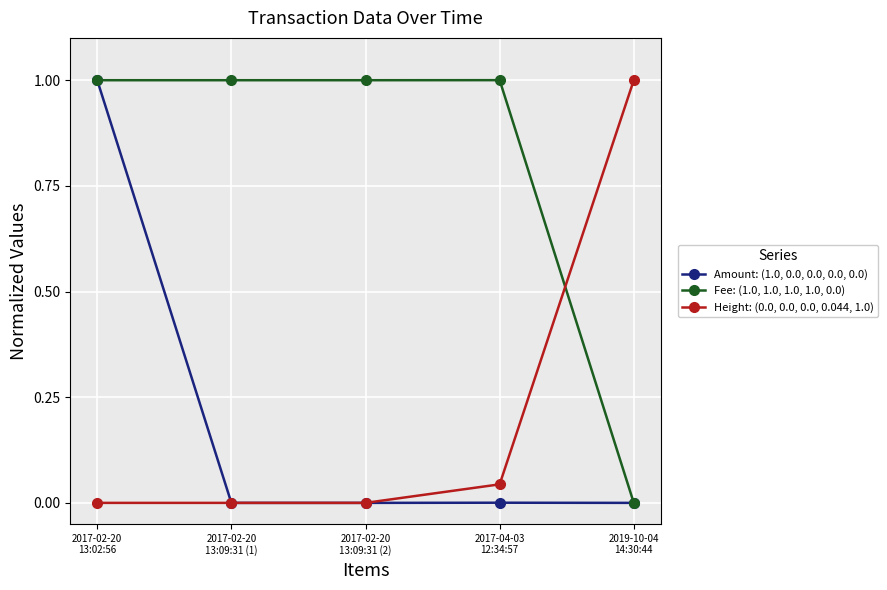

What is the greatest value displayed?

1.0